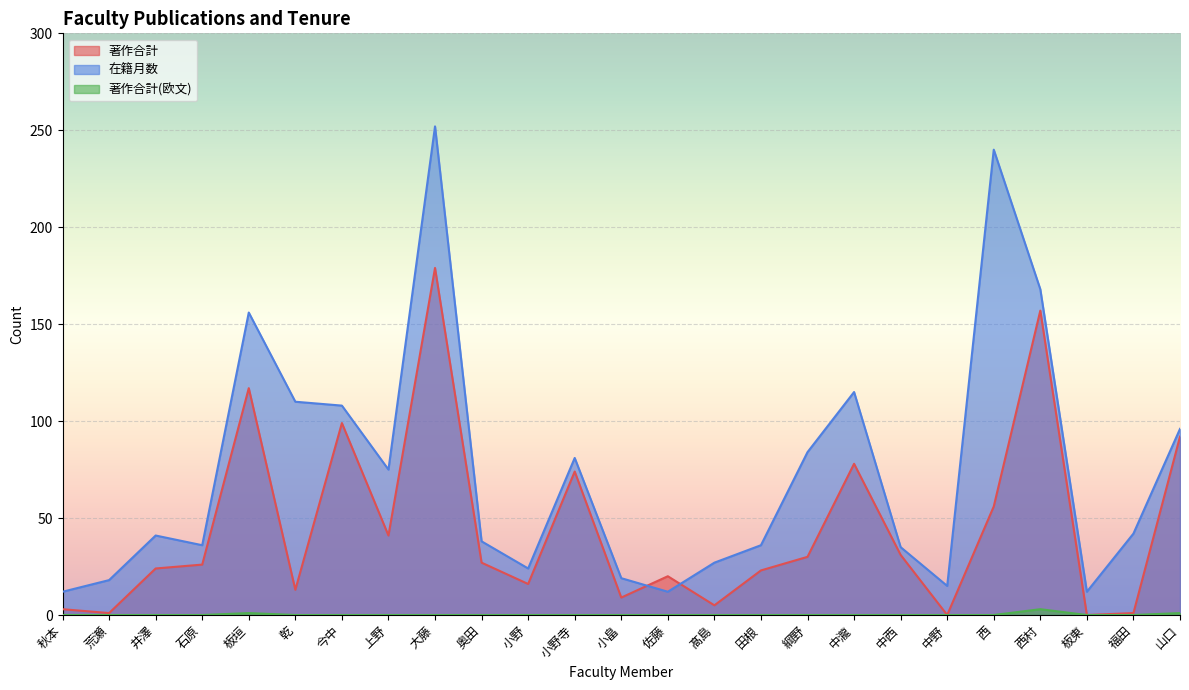

How many values in the 著作合計(欧文) series exceed 0?

3